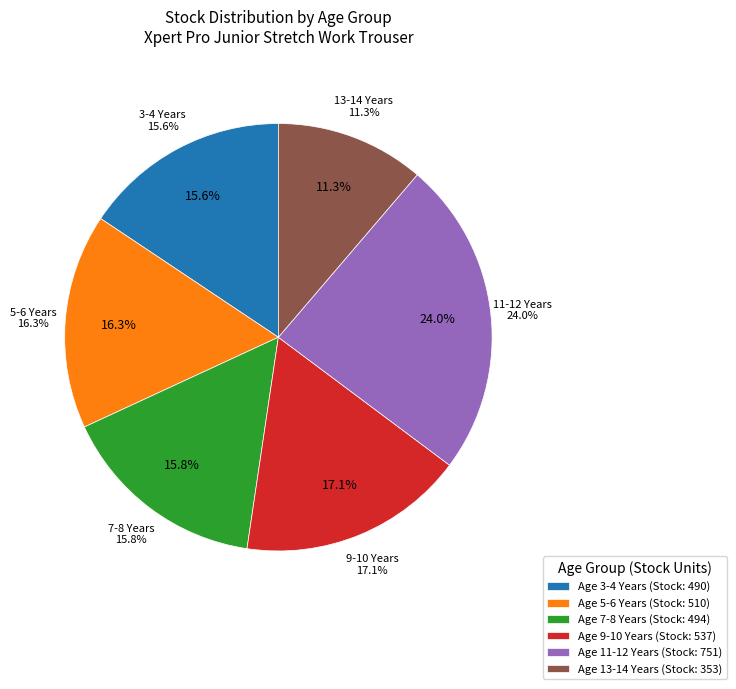

Is there any slice that represents more than half of the pie?

No